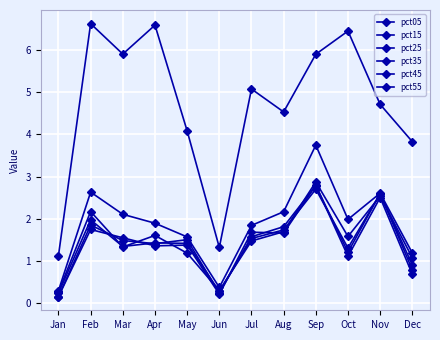

True or false: pct25 and pct15 cross at least once.

False